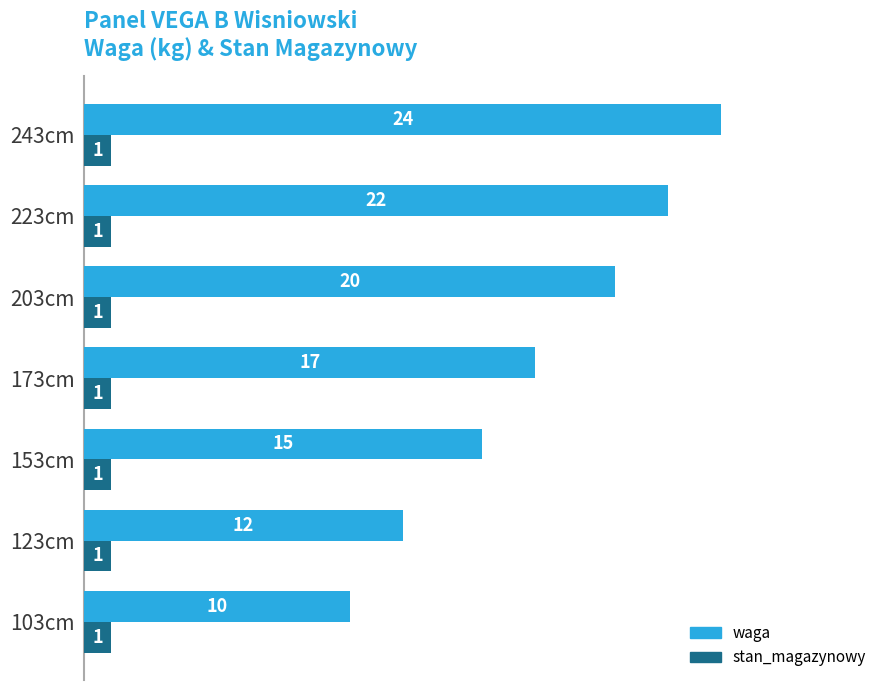

At which category does the chart reach its peak across all series?

243cm